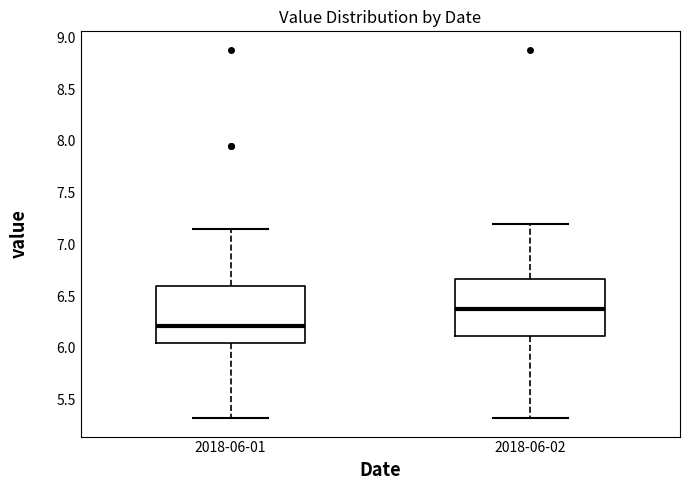

Where is the upper edge of the box for 2018-06-01 on the y-axis? The values are not printed on the chart, so give them approximately, as read against the axis.

6.60